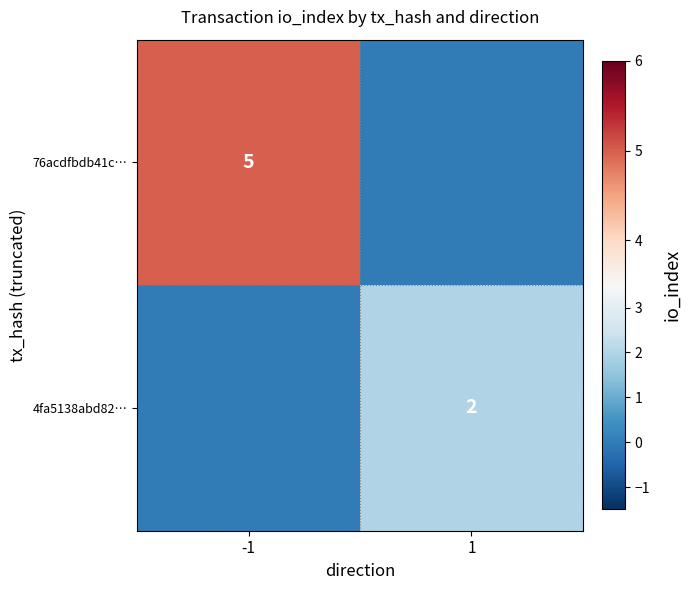

What is the spread (max minus min) of values at 1?

2